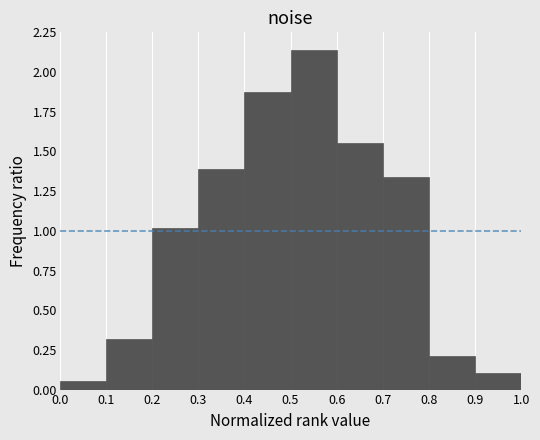

Over which range of the x-axis is the bar tallest?

0.5 to 0.6